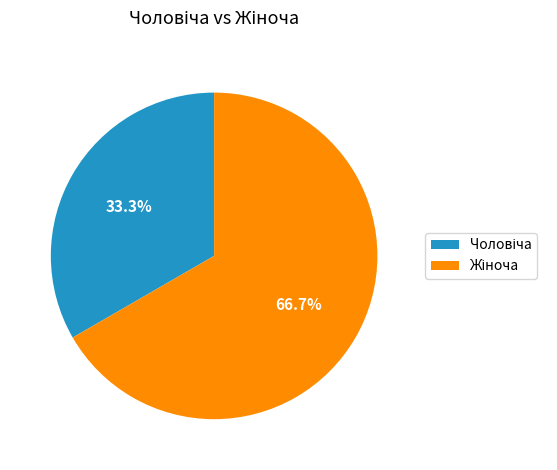

Does any single category account for the majority?

Yes